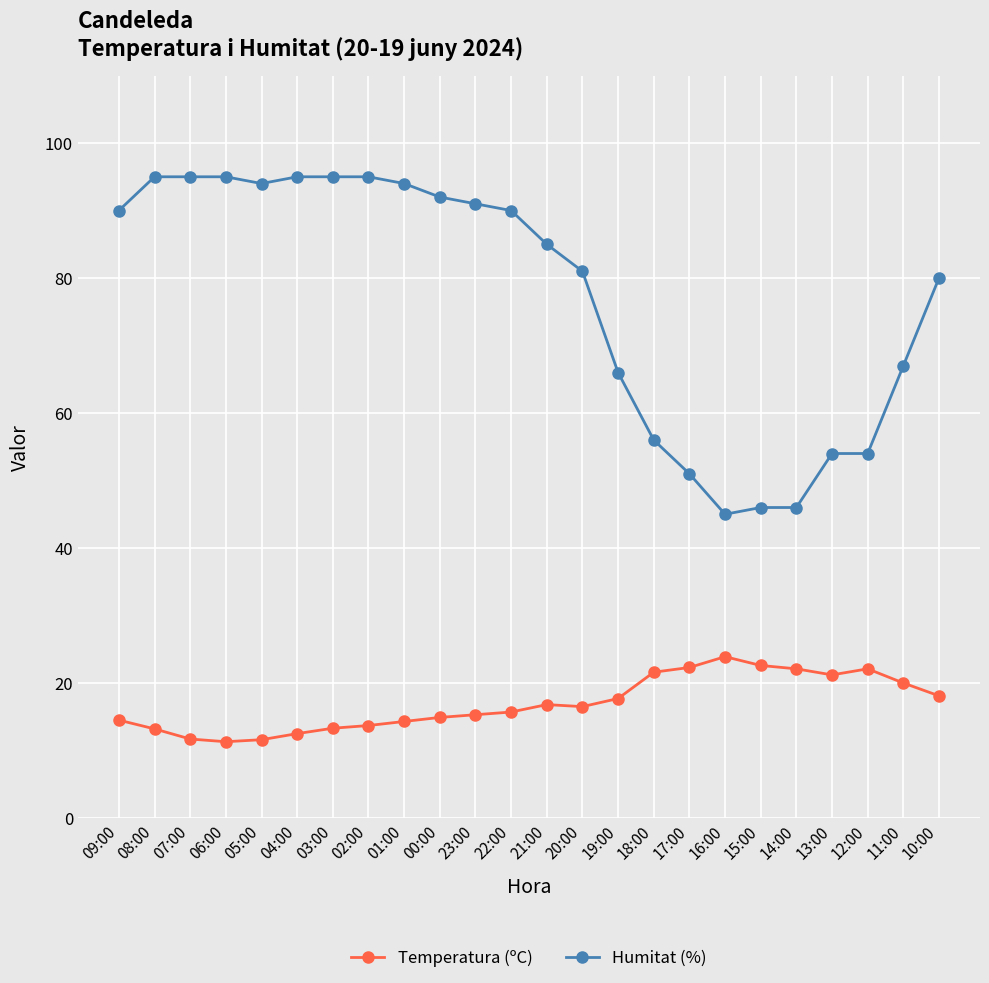

What is the difference between the Temperatura (ºC) values at 00:00 and 14:00?

7.2